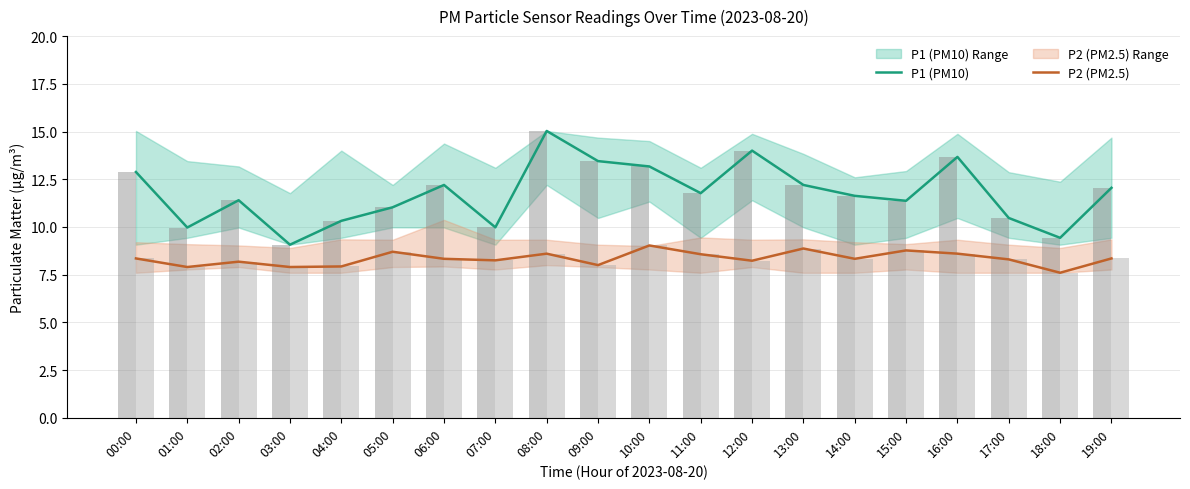

What is the sum of the P1 (PM10) values at 11:00 and 05:00?

22.8